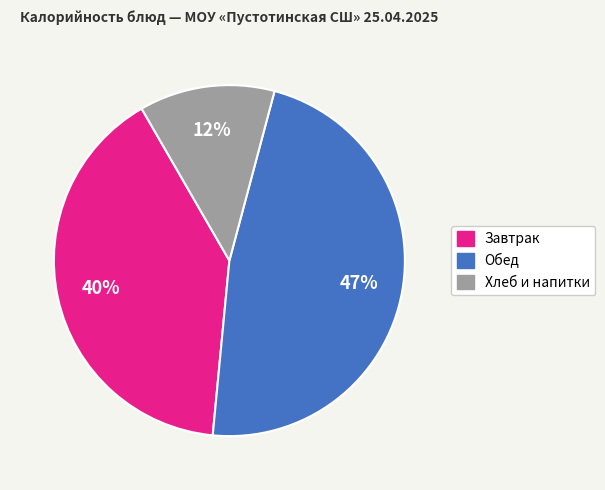

Is there a majority slice in this chart?

No